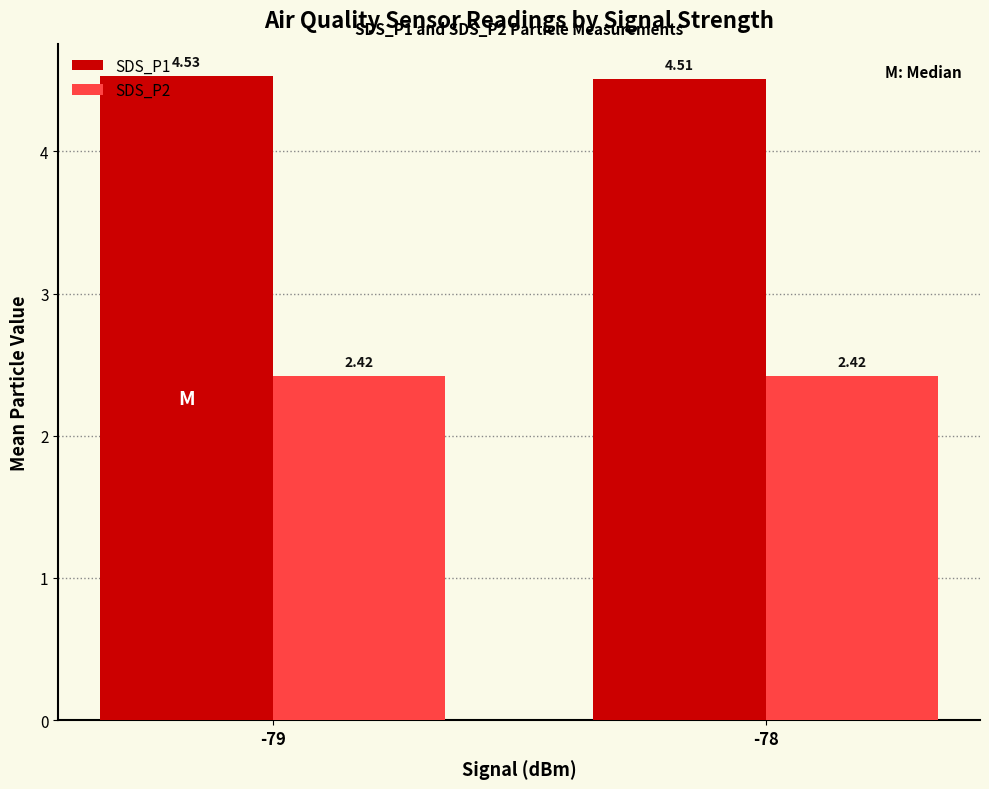

What is the total value across all series at -78?

6.9